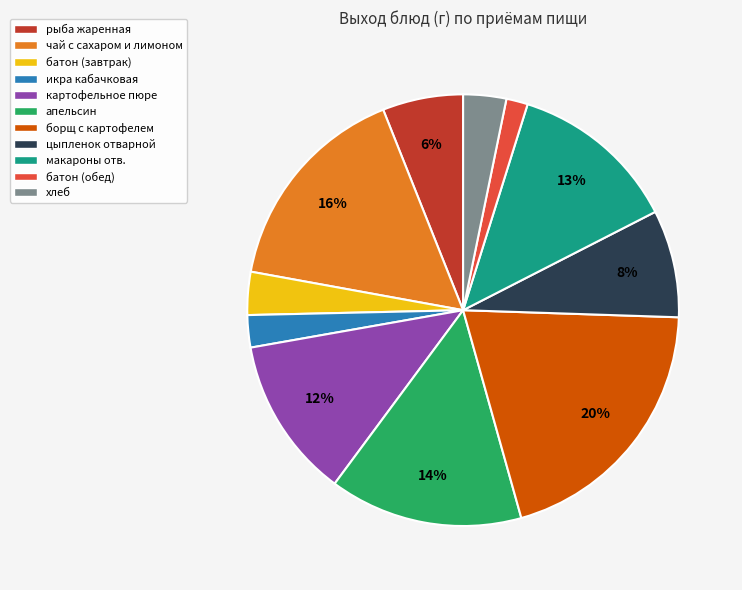

Is борщ с картофелем the majority of the pie?

No